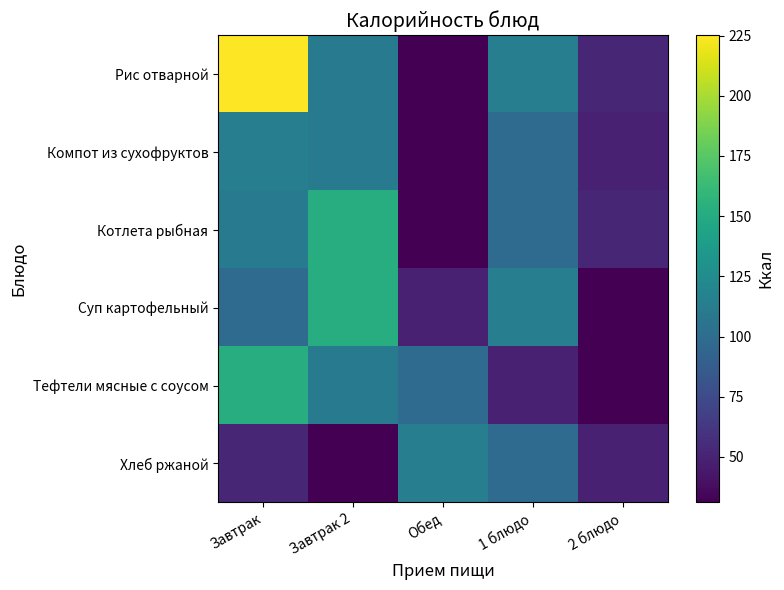

At how many categories does at least one series exceed 189?

1